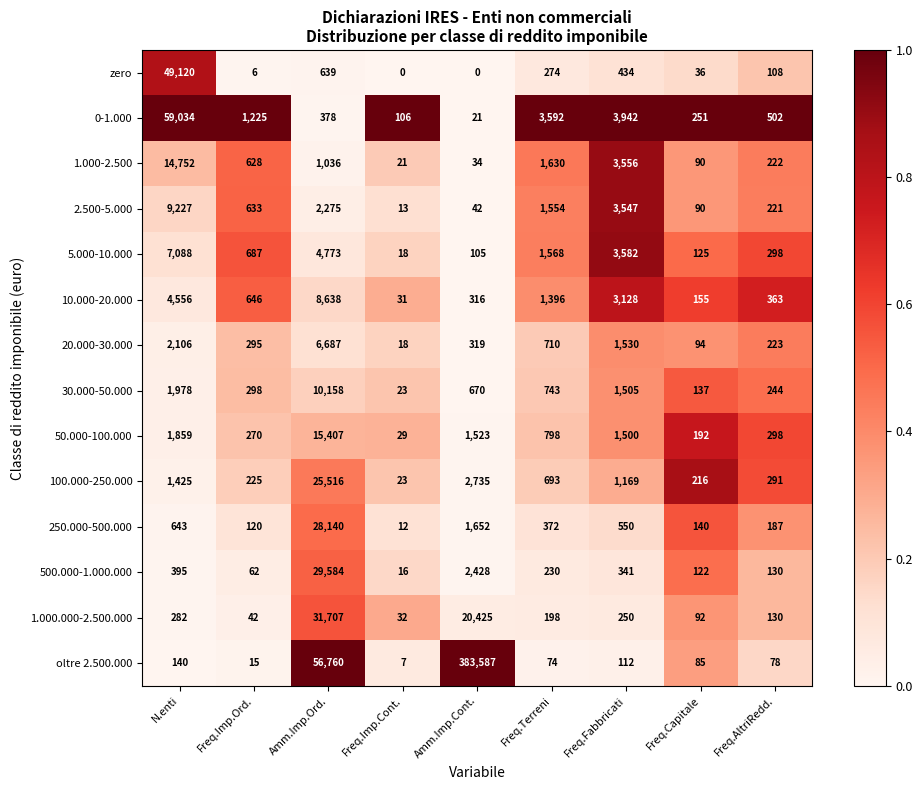

The 20.000-30.000 series shows 18 at Freq.Imp.Cont.. True or false?

True